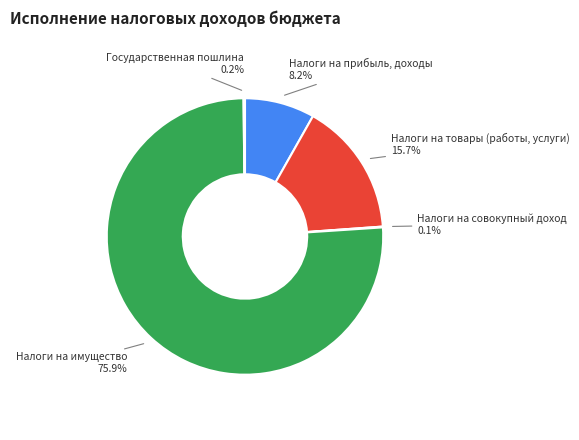

Does any single category account for the majority?

Yes